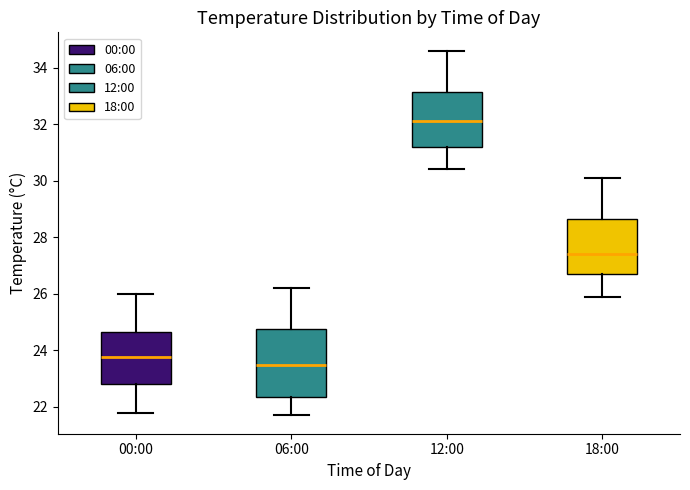

Reading left to right, read every box against the y-axis: the position of its median line, the range the box covers, and the ends of its whiskers. The values are not printed on the chart, so give them approximately, as read against the axis.

00:00: median 23.8, box 22.8 to 24.6, whiskers 21.8 to 26.0
06:00: median 23.6, box 22.4 to 24.8, whiskers 21.8 to 26.2
12:00: median 32.2, box 31.2 to 33.2, whiskers 30.4 to 34.6
18:00: median 27.4, box 26.8 to 28.6, whiskers 26.0 to 30.2